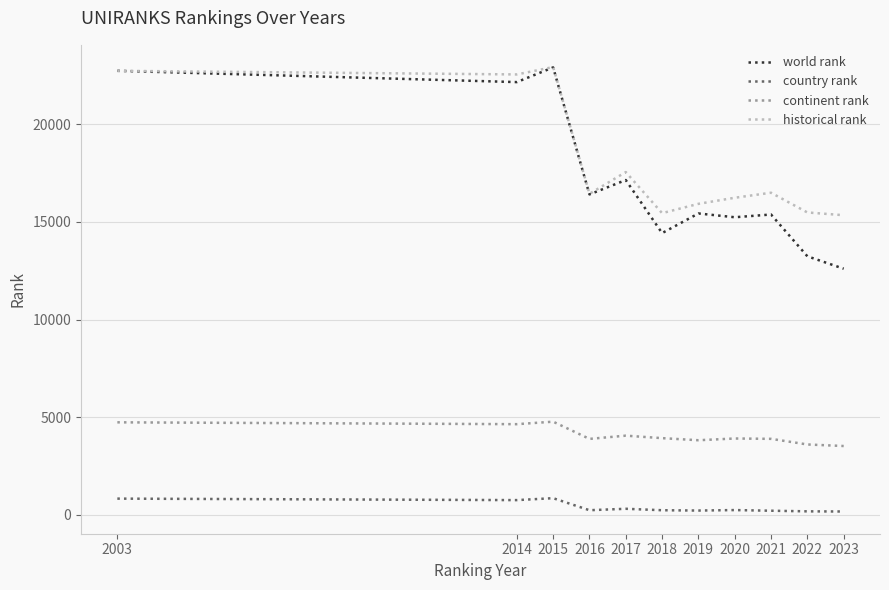

What is the total value across all series at 2016?

36980